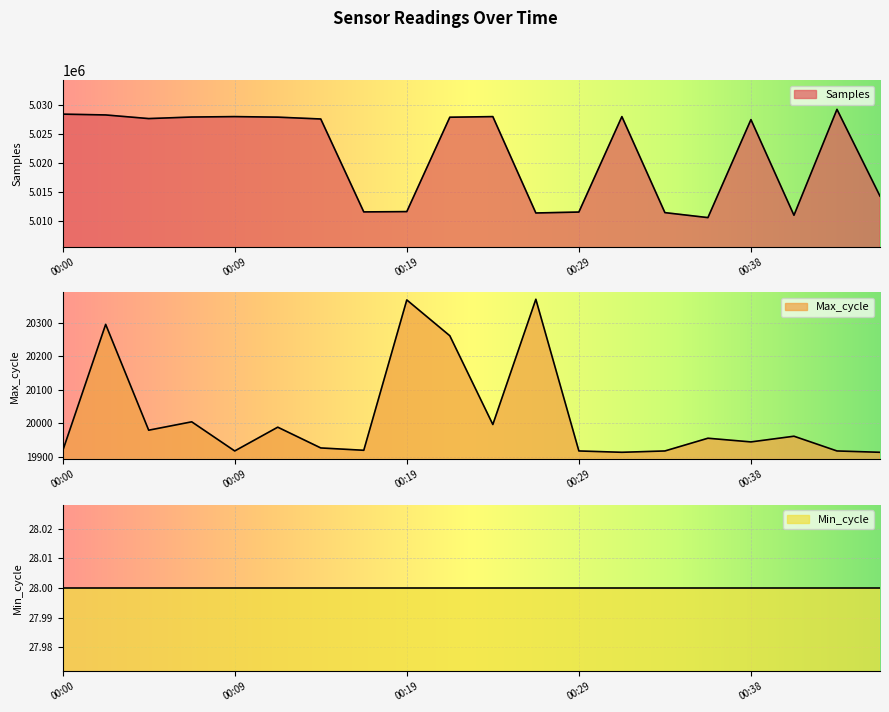

What is the total value across all series at 00:09?

5047878